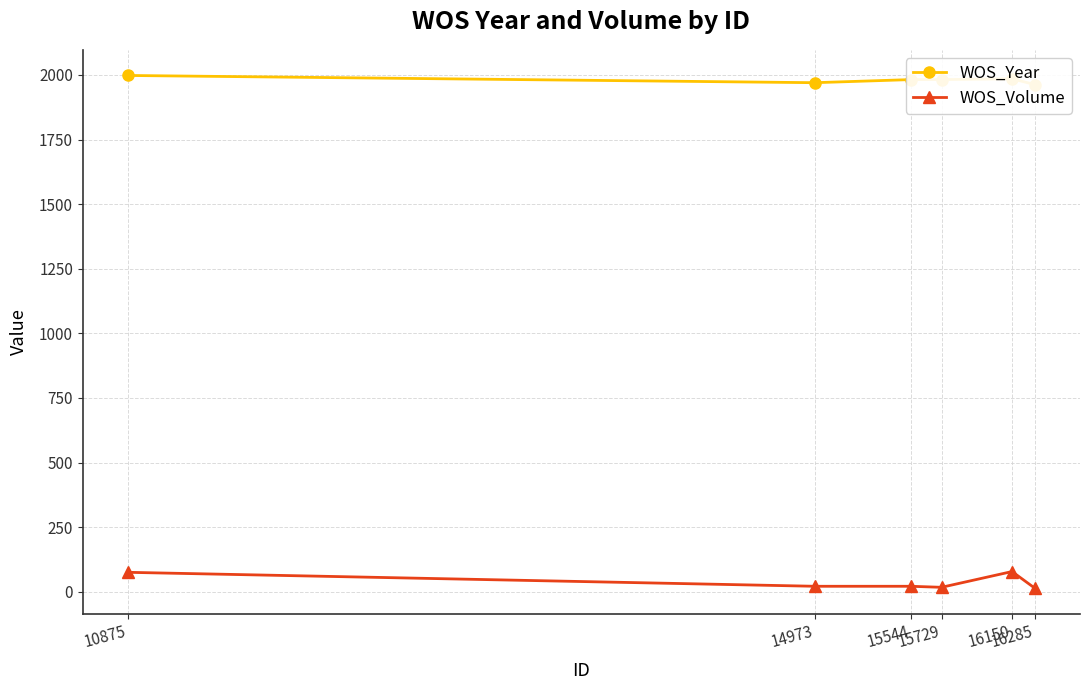

Which category has the lowest value across all series?

16285